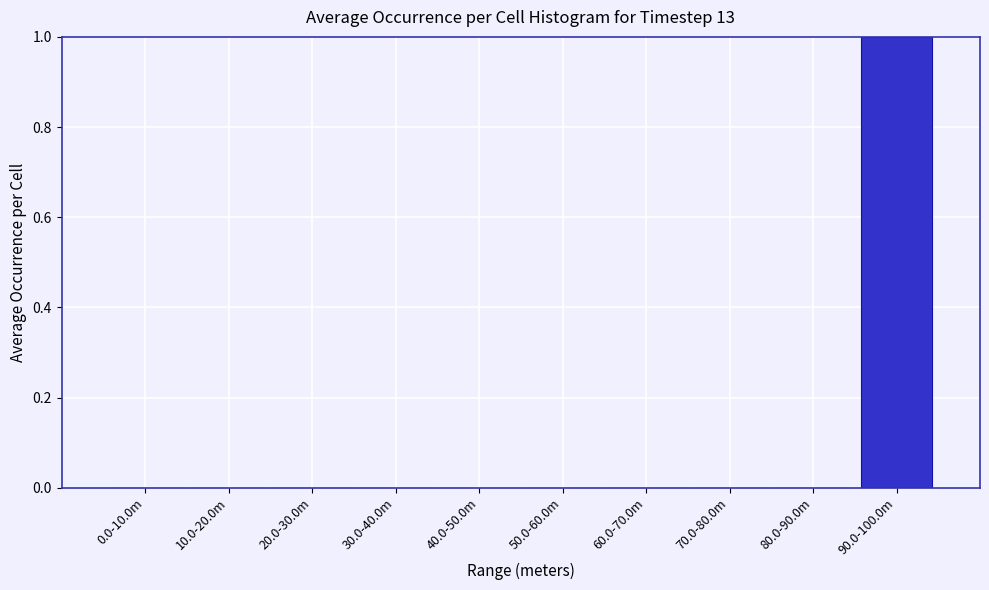

Reading left to right, list all the values displayed in this chart.

0.0-10.0m=0	10.0-20.0m=0	20.0-30.0m=0	30.0-40.0m=0	40.0-50.0m=0	50.0-60.0m=0	60.0-70.0m=0	70.0-80.0m=0	80.0-90.0m=0	90.0-100.0m=1